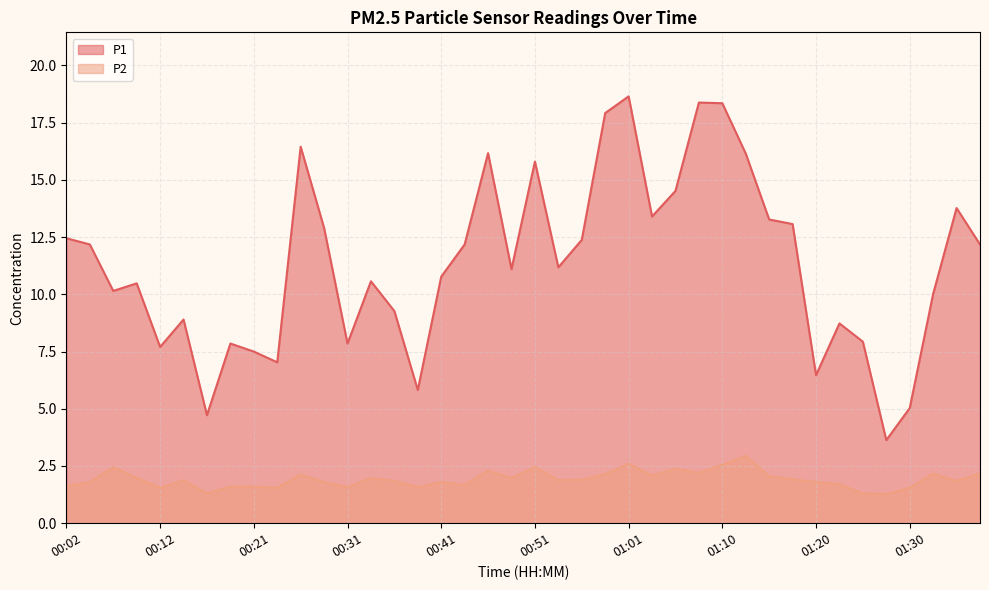

At 00:21, list the series in order from largest to smallest.

P1, P2